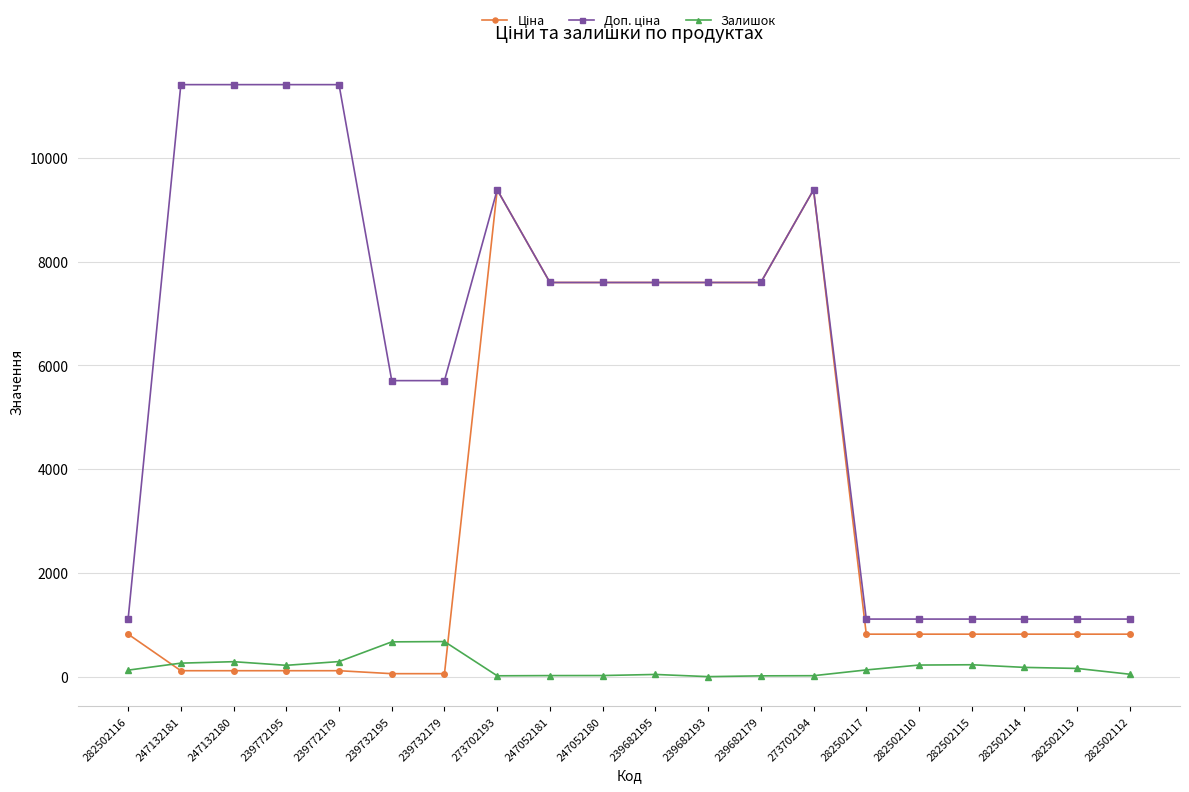

What is the greatest value displayed?

11410.0